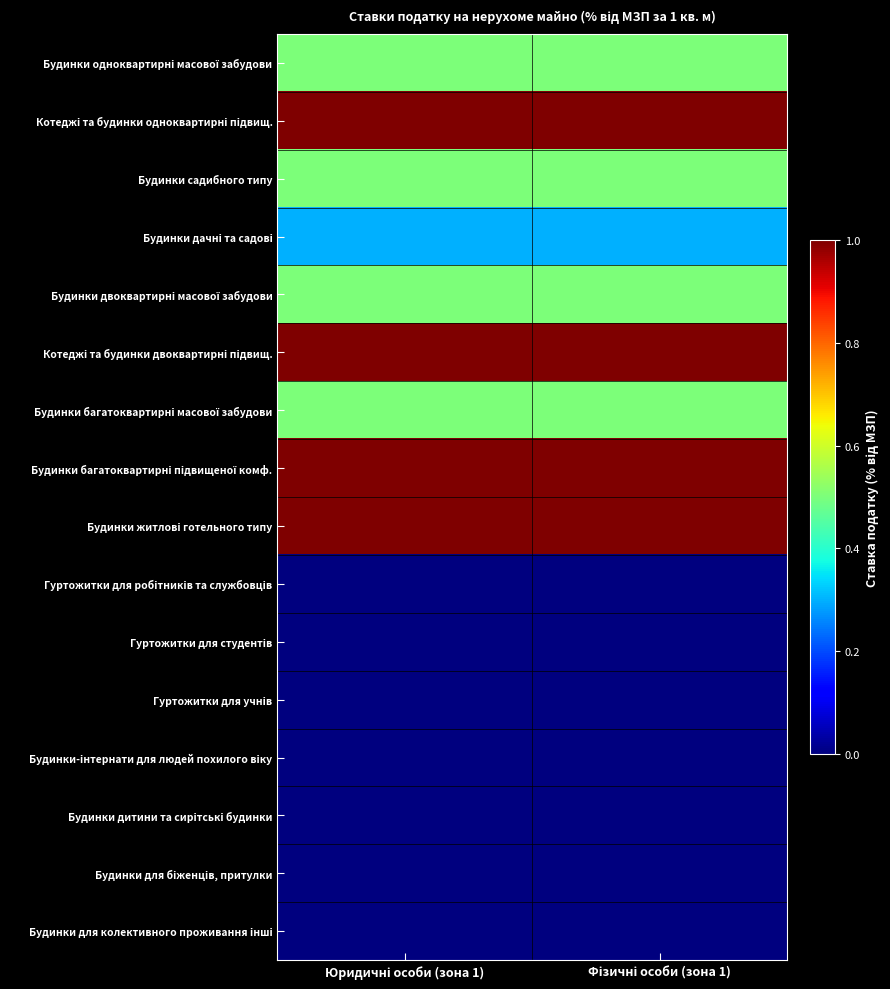

At which category is the sum across all series the highest?

Юридичні особи (зона 1)